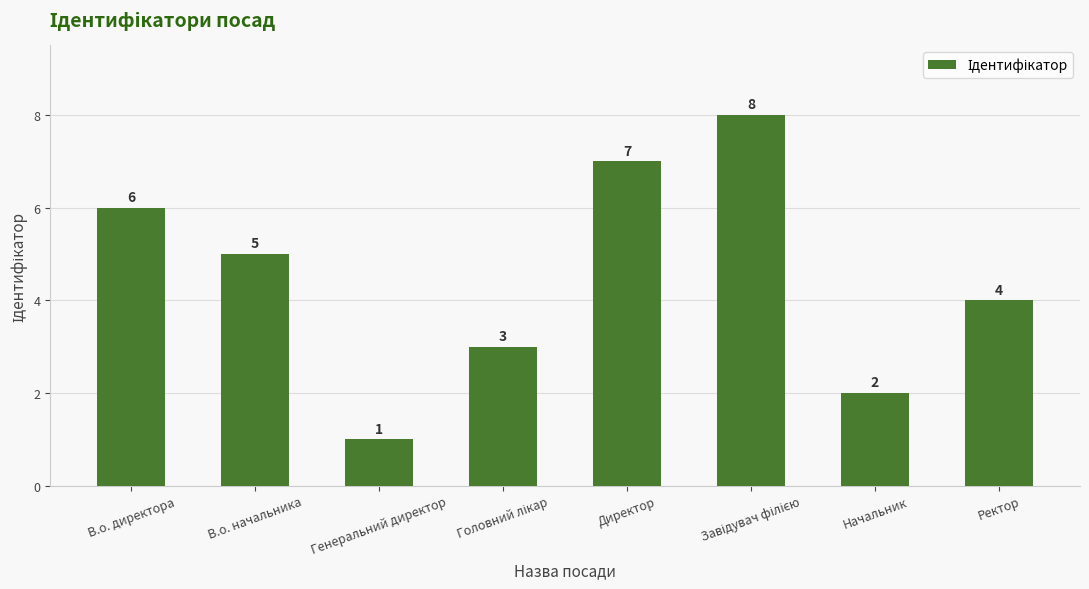

Is it true that the value at Ректор is 2?

False